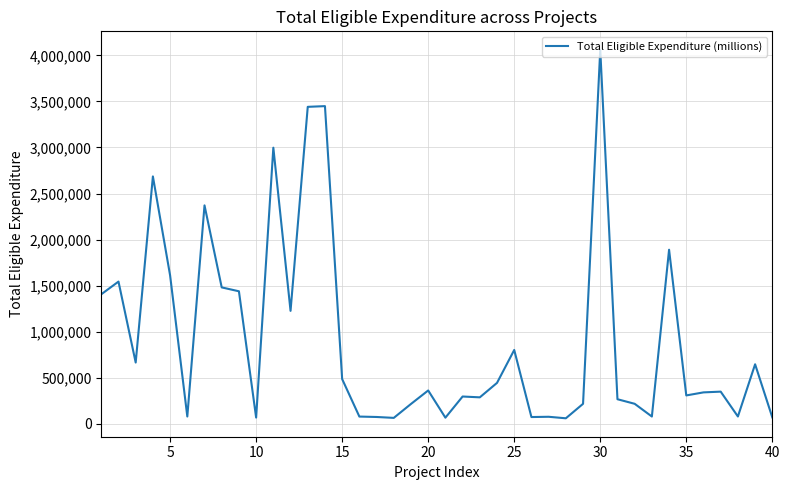

How many lines are shown in the chart?

1